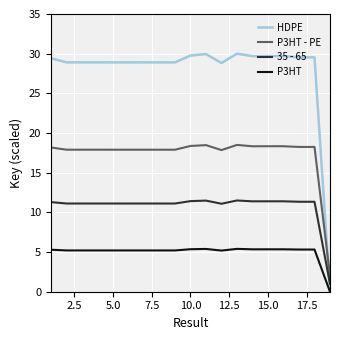

What is the average value of the P3HT - PE series?

17.3